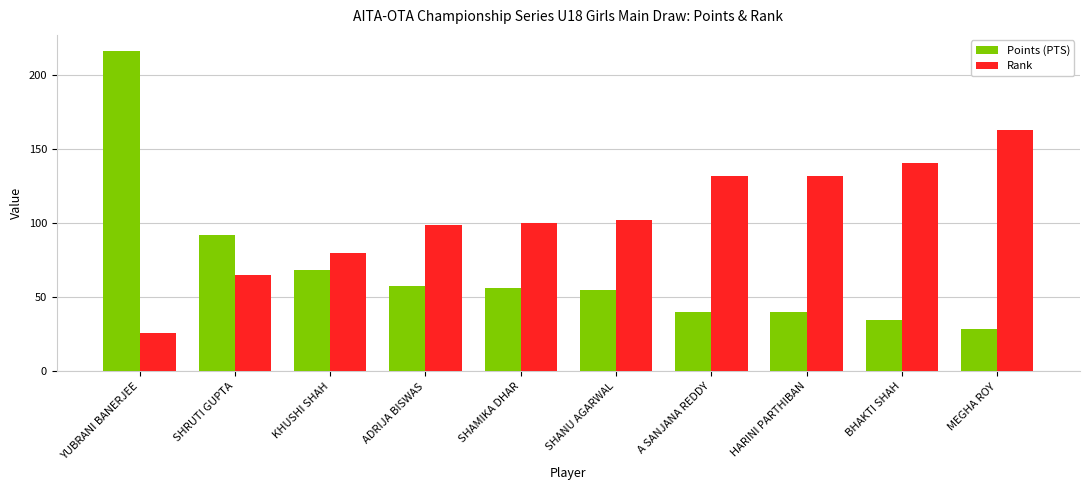

What is the difference between the second highest and minimum values in the Points (PTS) series?

63.0